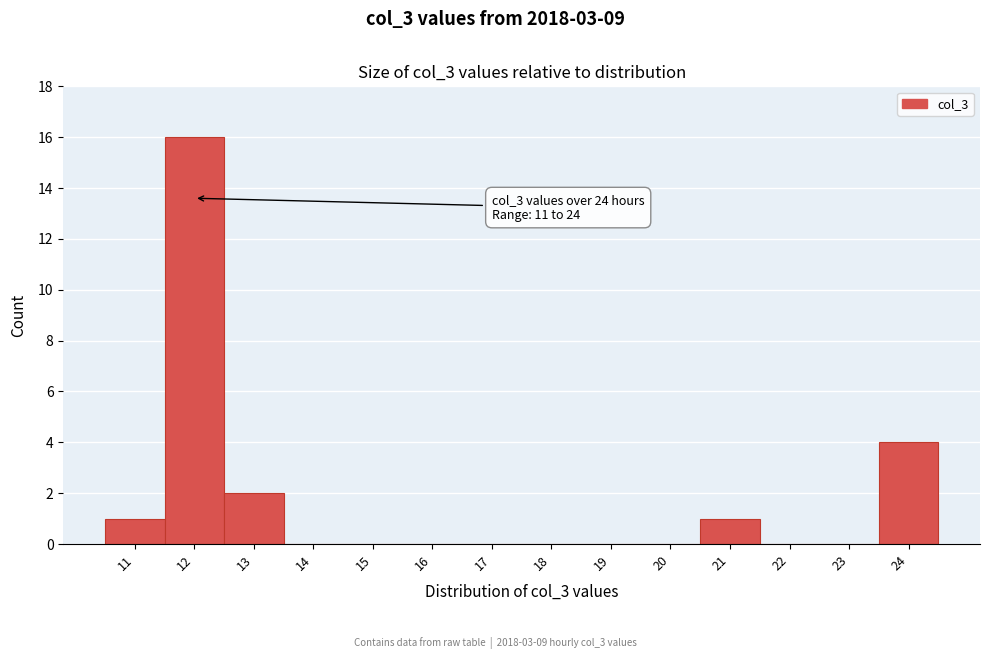

Over which range of the x-axis is the bar tallest?

11.5 to 12.5